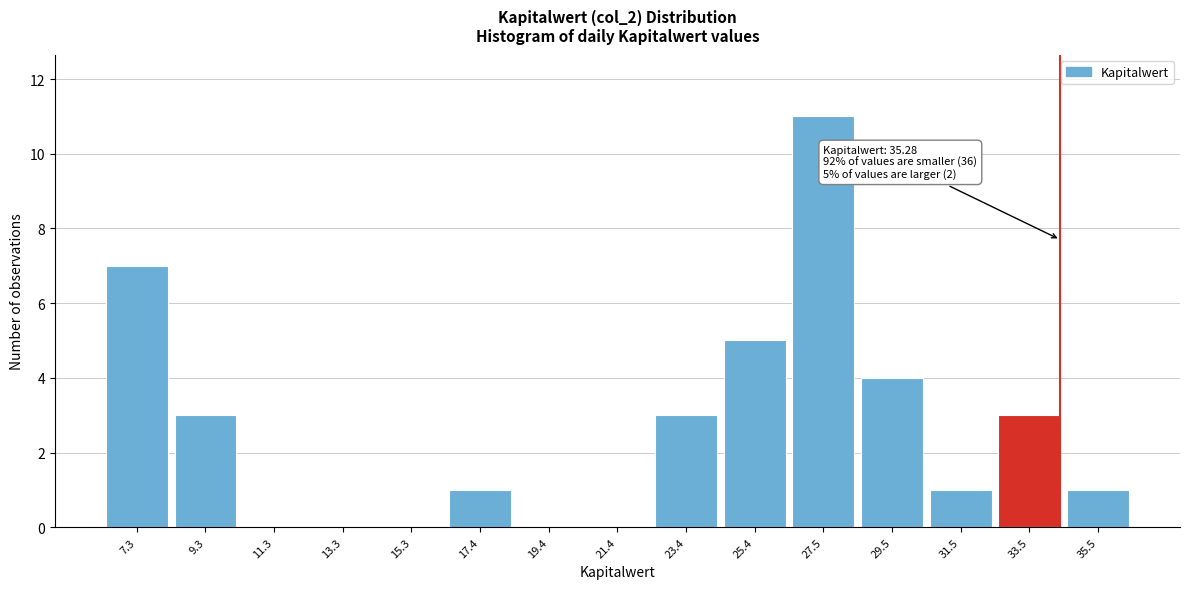

Reading left to right, extract all data points from this chart.

7.3=7	9.3=3	11.3=0	13.3=0	15.3=0	17.4=1	19.4=0	21.4=0	23.4=3	25.4=5	27.5=11	29.5=4	31.5=1	33.5=3	35.5=1